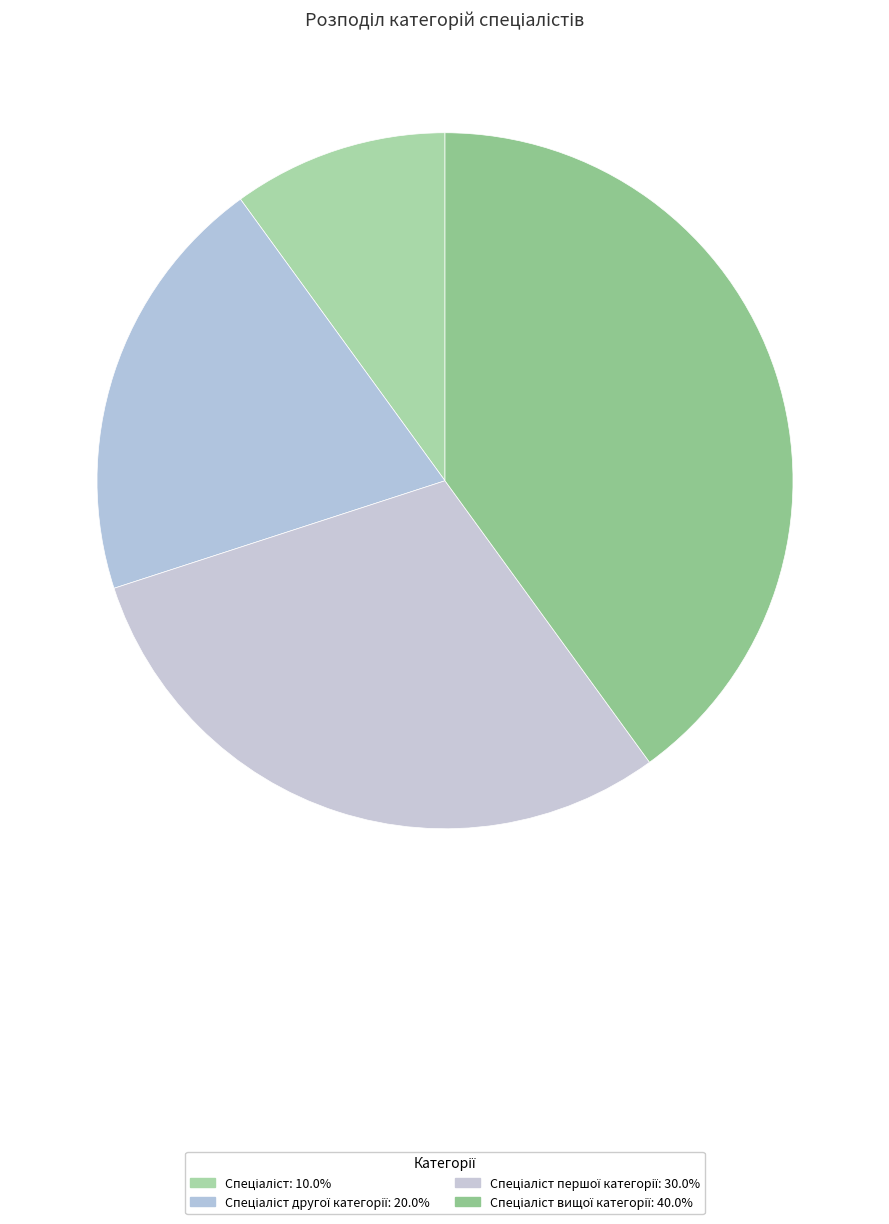

Rank the categories by value from lowest to highest.

Спеціаліст, Спеціаліст другої категорії, Спеціаліст першої категорії, Спеціаліст вищої категорії